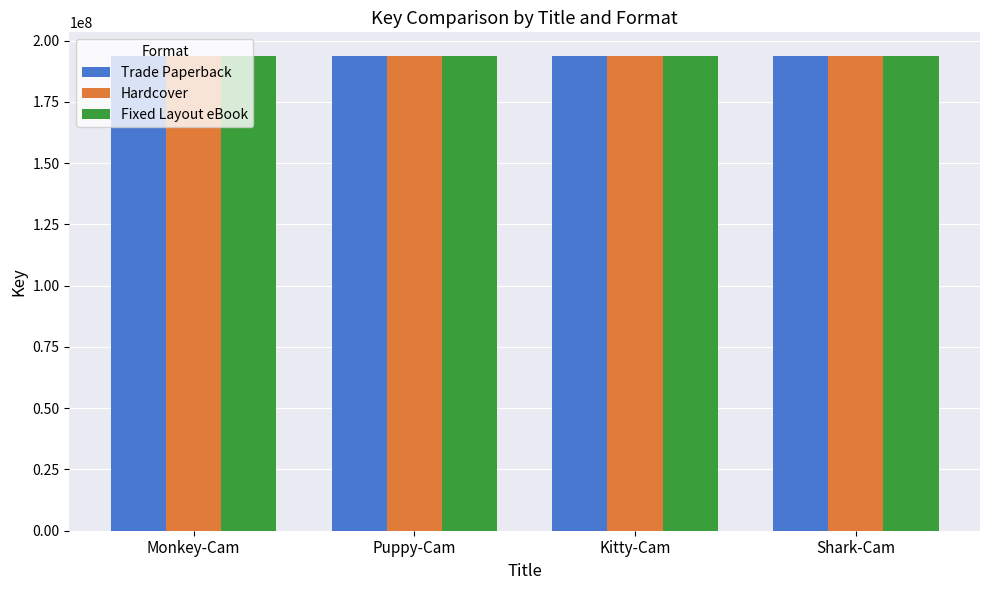

Is it true that Fixed Layout eBook equals 68739862 at Puppy-Cam?

False